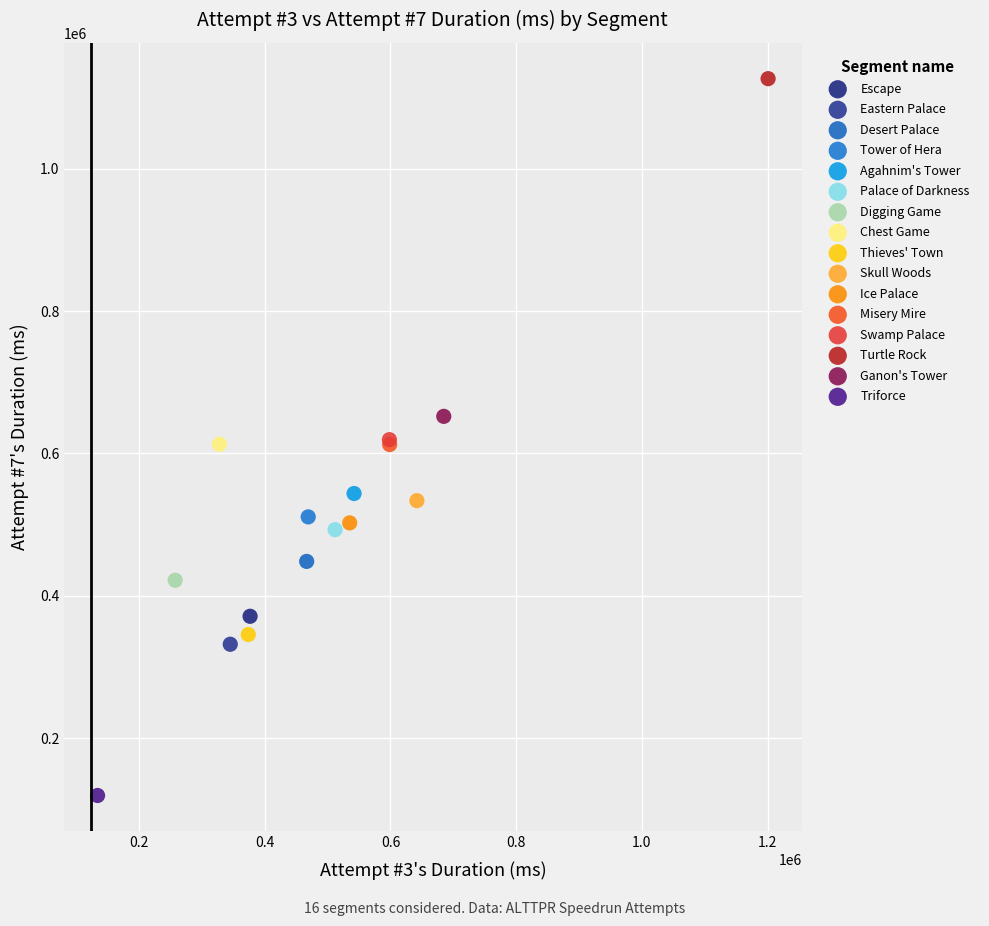

What are all the series names shown in the legend?

Escape, Eastern Palace, Desert Palace, Tower of Hera, Agahnim's Tower, Palace of Darkness, Digging Game, Chest Game, Thieves' Town, Skull Woods, Ice Palace, Misery Mire, Swamp Palace, Turtle Rock, Ganon's Tower, Triforce